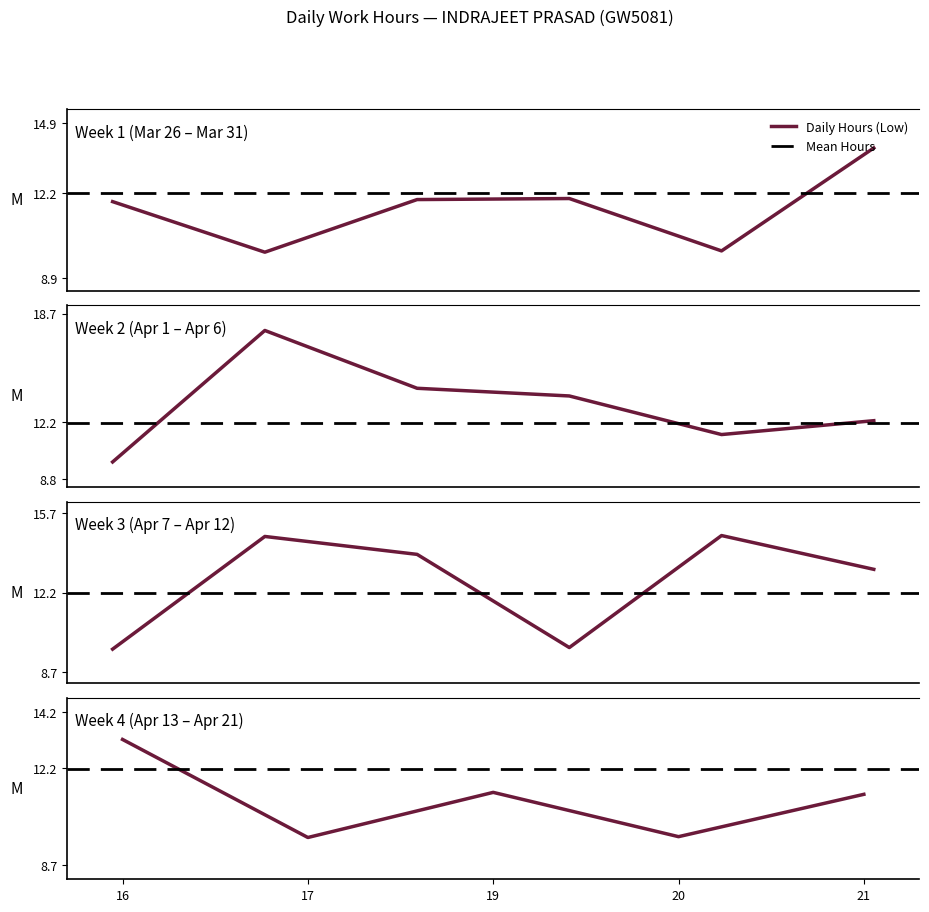

Reading left to right, transcribe all the data shown in this chart.

26=11.9	27=9.9	29=11.9	30=12.0	31=9.9	1=13.9	2=9.8	3=17.7	5=14.2	6=13.8	7=11.5	8=12.3	9=9.7	10=14.7	12=13.9	13=9.8	14=14.7	15=13.2	16=13.2	17=9.7	19=11.3	20=9.7	21=11.2